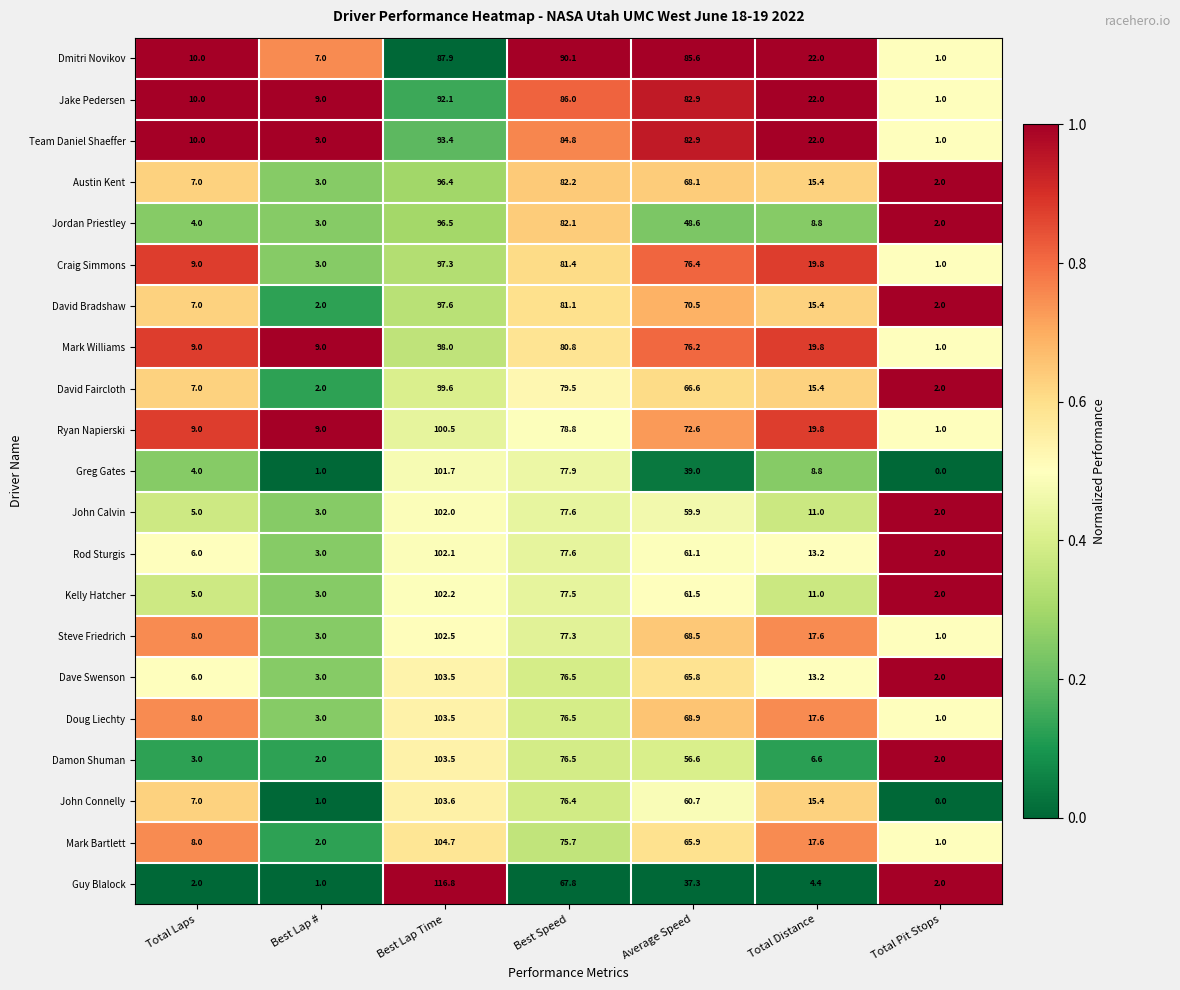

What is the total value across all series at Total Distance?

316.8